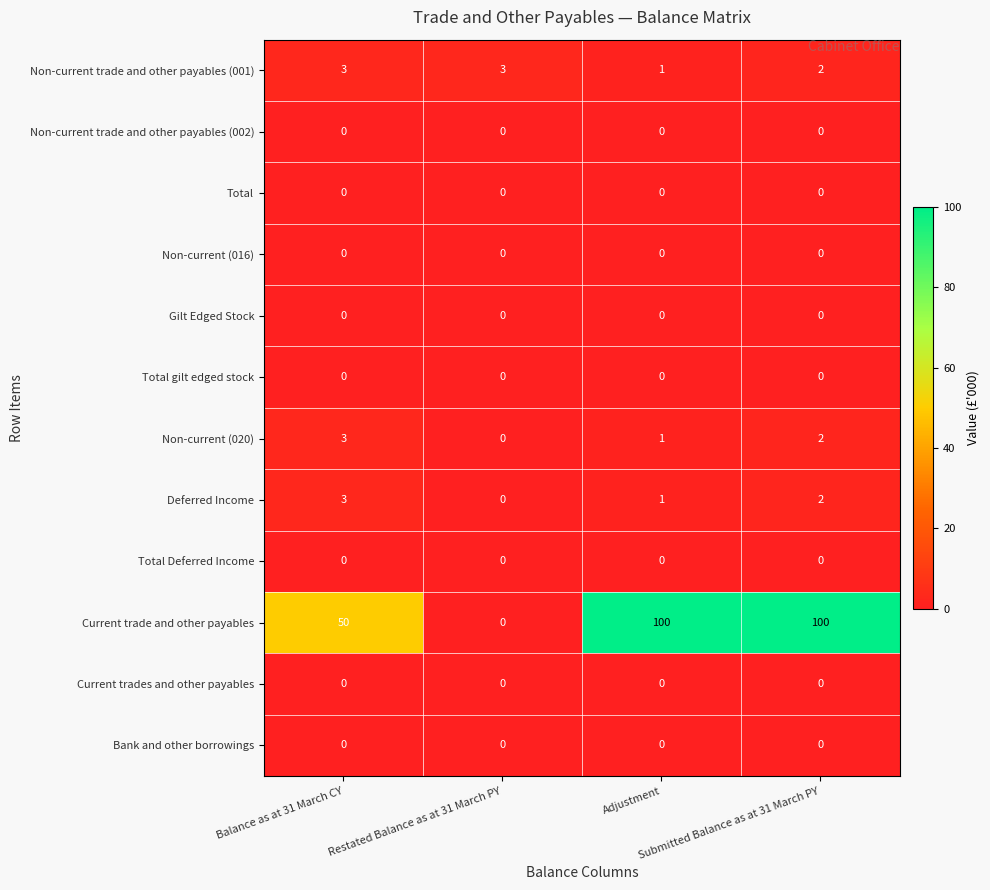

What is the difference between the highest and lowest values at Balance as at 31 March CY?

50